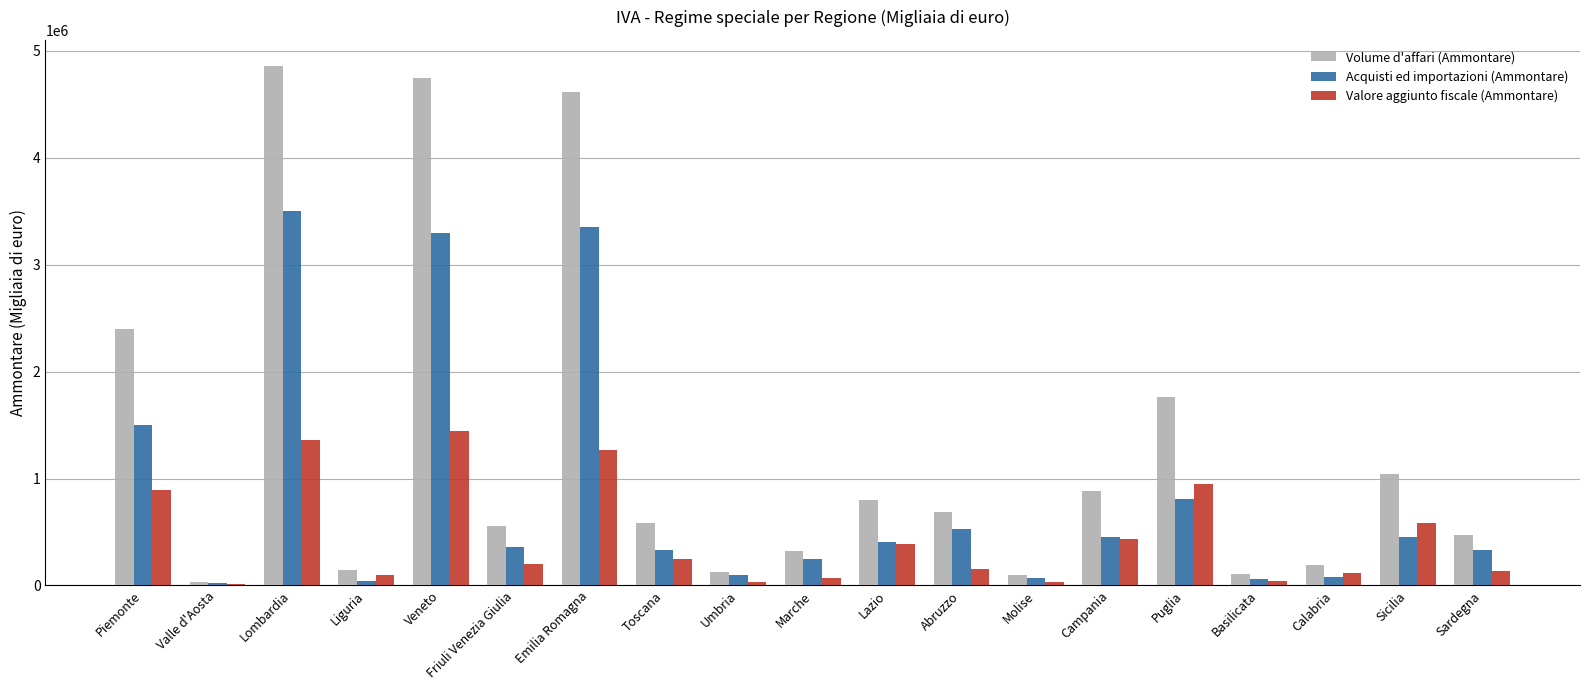

Which series has the largest total across all categories?

Volume d'affari (Ammontare)